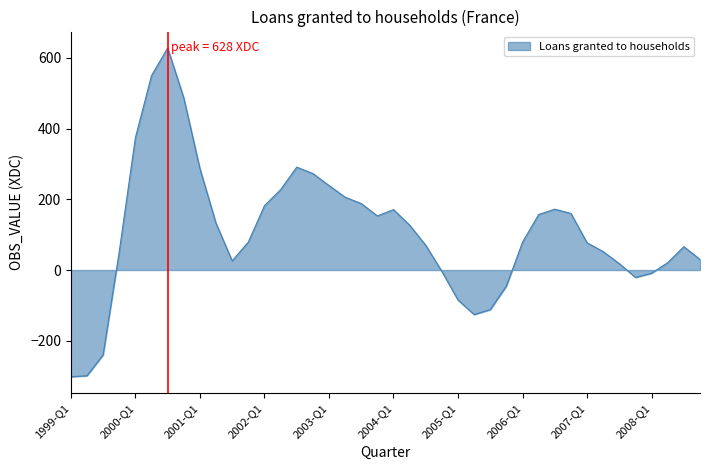

What is the minimum value shown in the chart?

-302